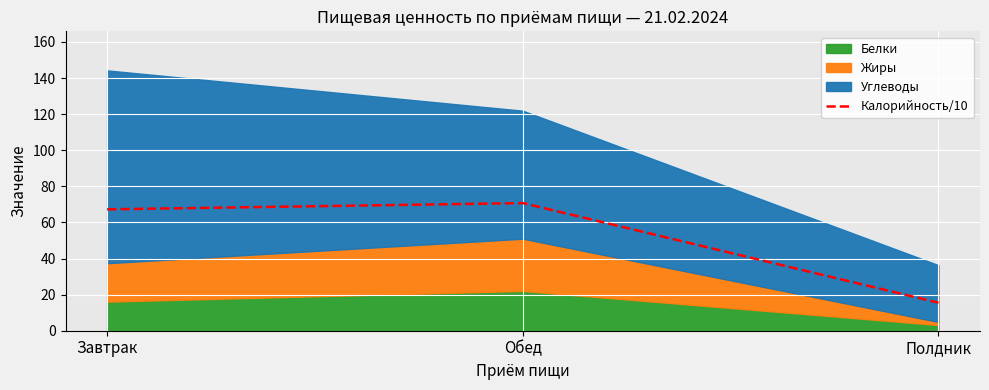

List the labels in order of value, smallest first.

Полдник, Завтрак, Обед